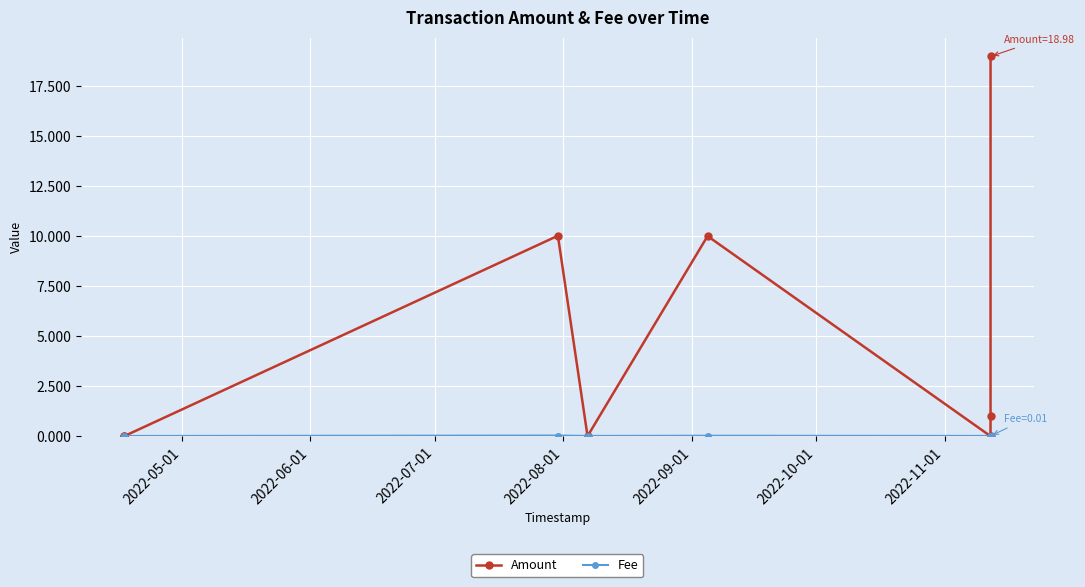

What is the value of the Amount point at the 8th from the left?

19.0